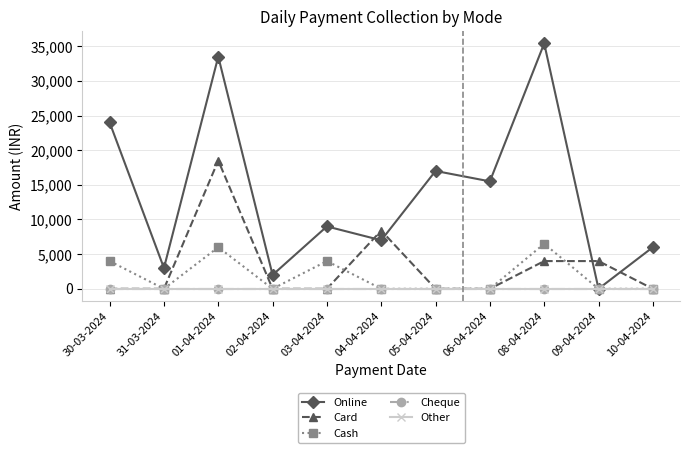

Is this an area chart (filled region under the line)?

No